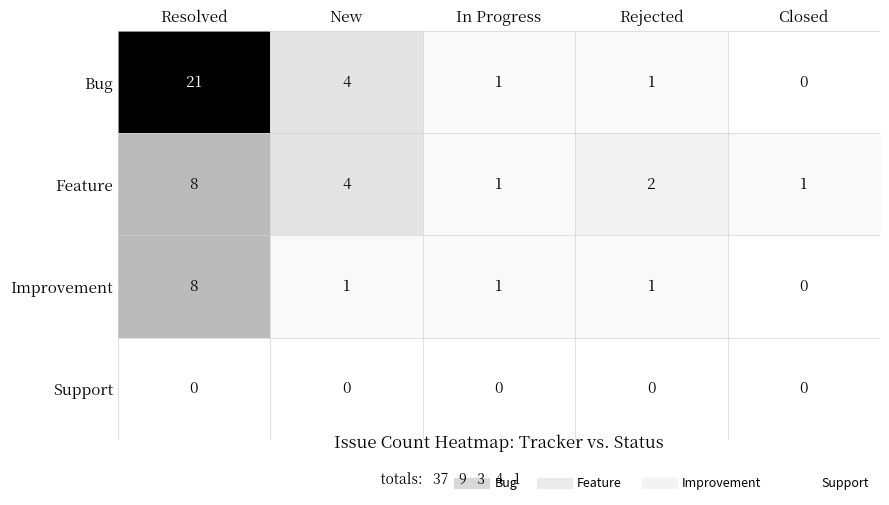

What is the greatest value displayed?

21